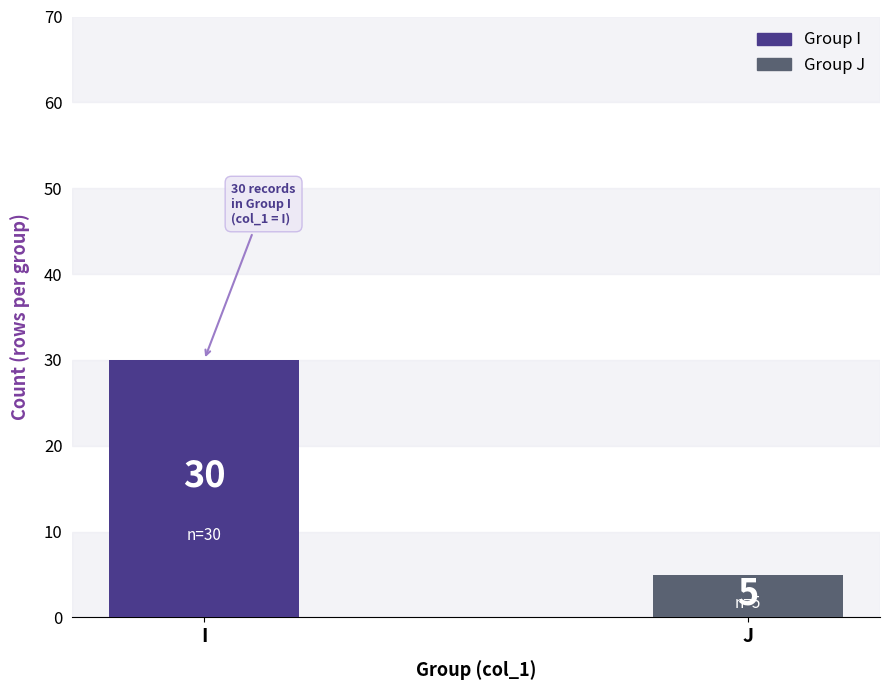

Rank the categories by I value from highest to lowest.

I, J